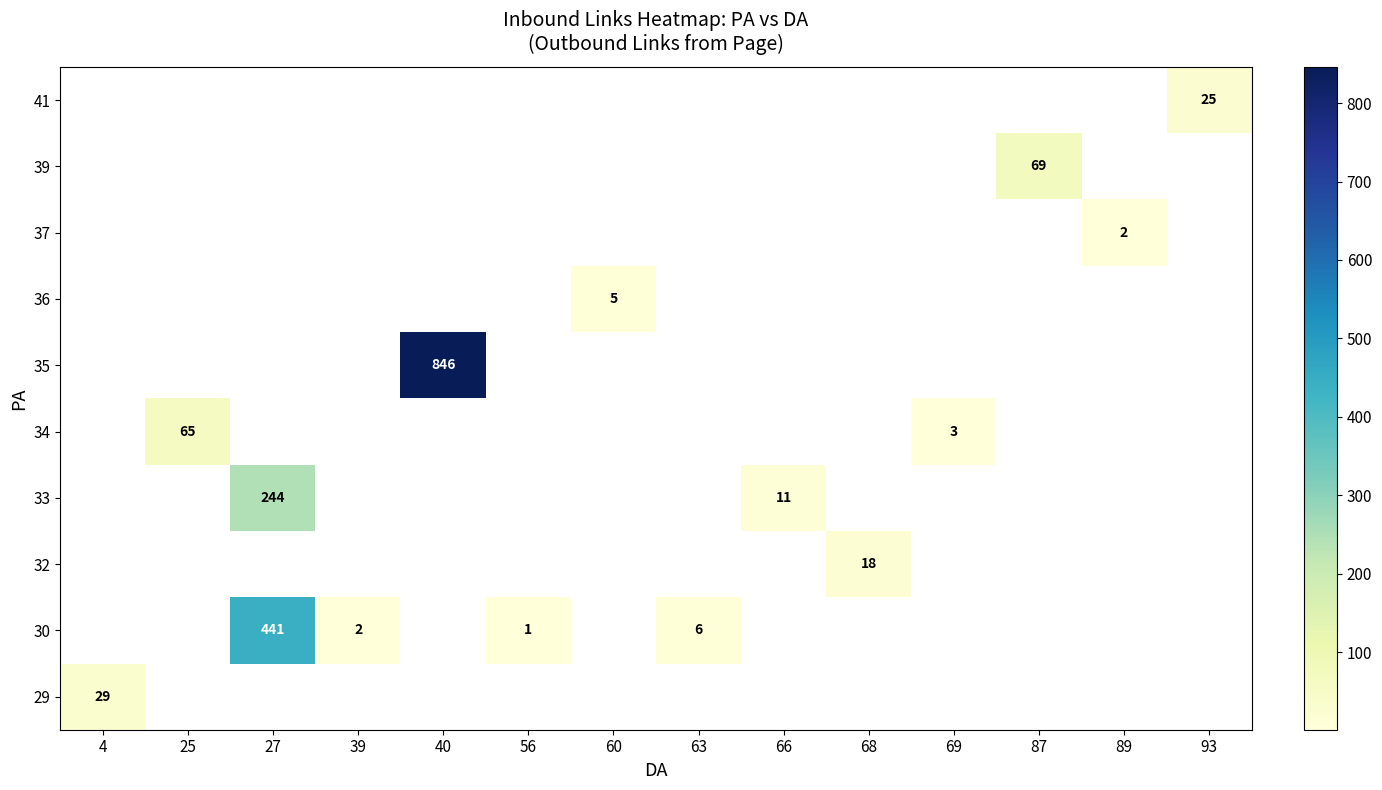

Which category has the lowest value across all series?

56